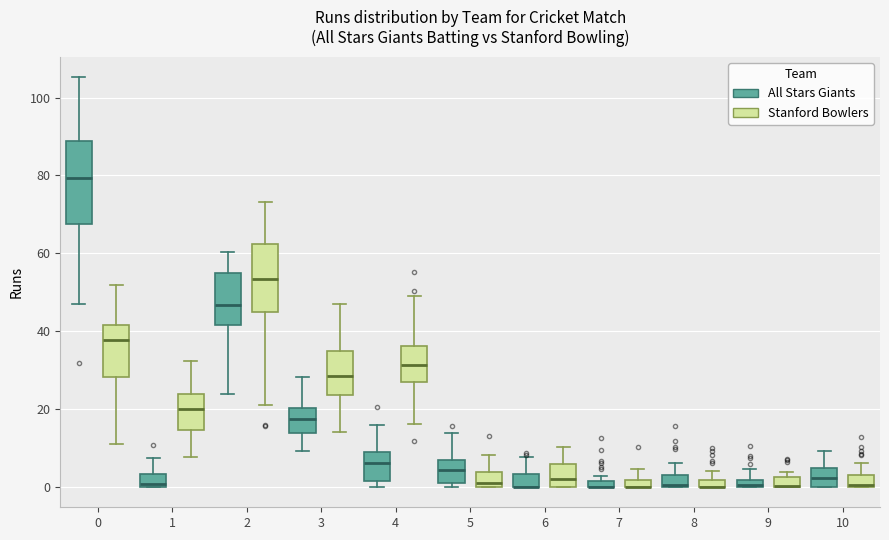

Where is the upper edge of the box for 2 (Stanford Bowlers) on the y-axis? The values are not printed on the chart, so give them approximately, as read against the axis.

62